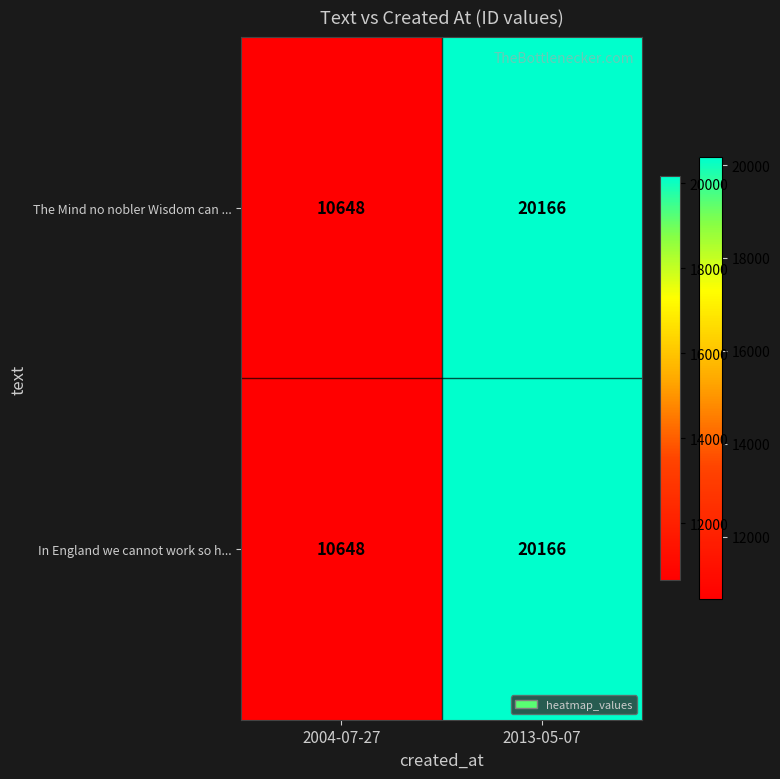

What is the difference between the In England we cannot work so h... values at 2004-07-27 and 2013-05-07?

9518